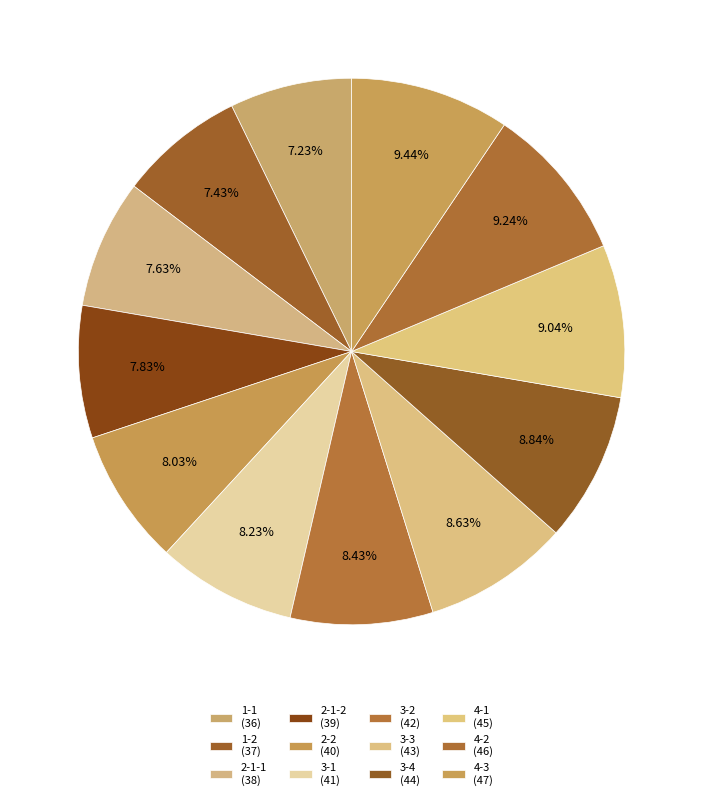

What is the total percentage of 4-3 and 4-2?

18.7%